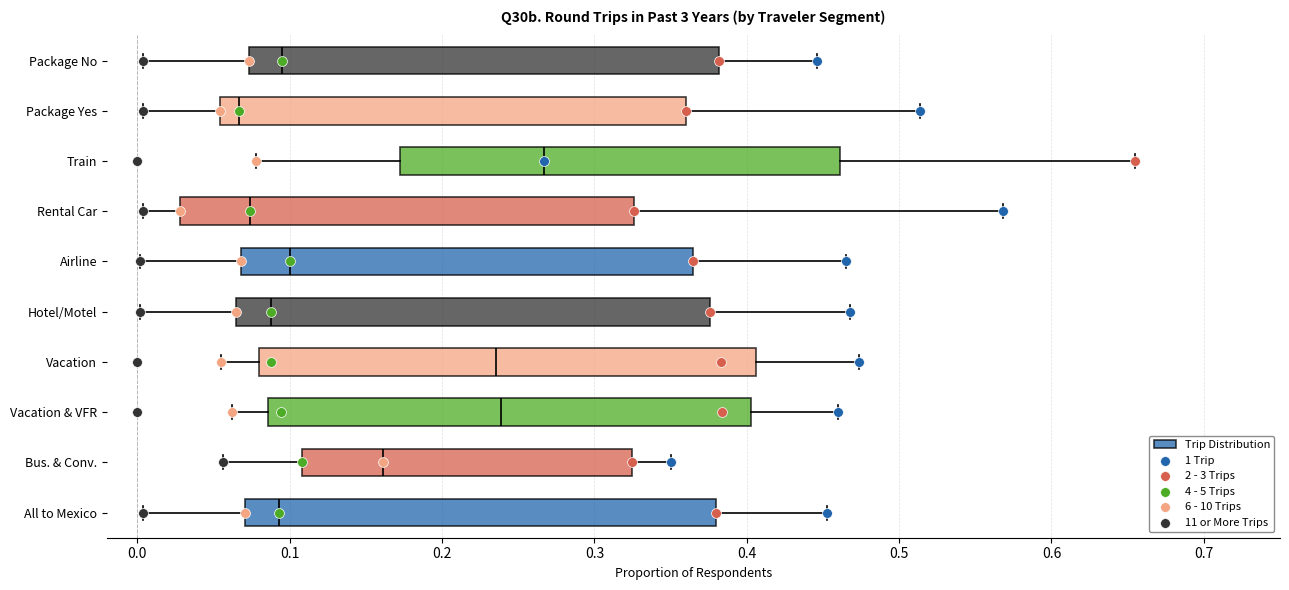

Reading bottom to top, transcribe this box plot: for each box, give where its median line is, the range the box spans, and where its two whiskers end, as read against the x-axis. The values are not printed on the chart, so give them approximately, as read against the axis.

All to Mexico: median 0.09, box 0.07 to 0.38, whiskers 0.00 to 0.45
Bus. & Conv.: median 0.16, box 0.11 to 0.33, whiskers 0.06 to 0.35
Vacation & VFR: median 0.24, box 0.09 to 0.40, whiskers 0.06 to 0.46
Vacation: median 0.24, box 0.08 to 0.41, whiskers 0.06 to 0.47
Hotel/Motel: median 0.09, box 0.07 to 0.38, whiskers 0.00 to 0.47
Airline: median 0.10, box 0.07 to 0.37, whiskers 0.00 to 0.47
Rental Car: median 0.07, box 0.03 to 0.33, whiskers 0.00 to 0.57
Train: median 0.27, box 0.17 to 0.46, whiskers 0.08 to 0.66
Package Yes: median 0.07, box 0.05 to 0.36, whiskers 0.00 to 0.51
Package No: median 0.10, box 0.07 to 0.38, whiskers 0.00 to 0.45